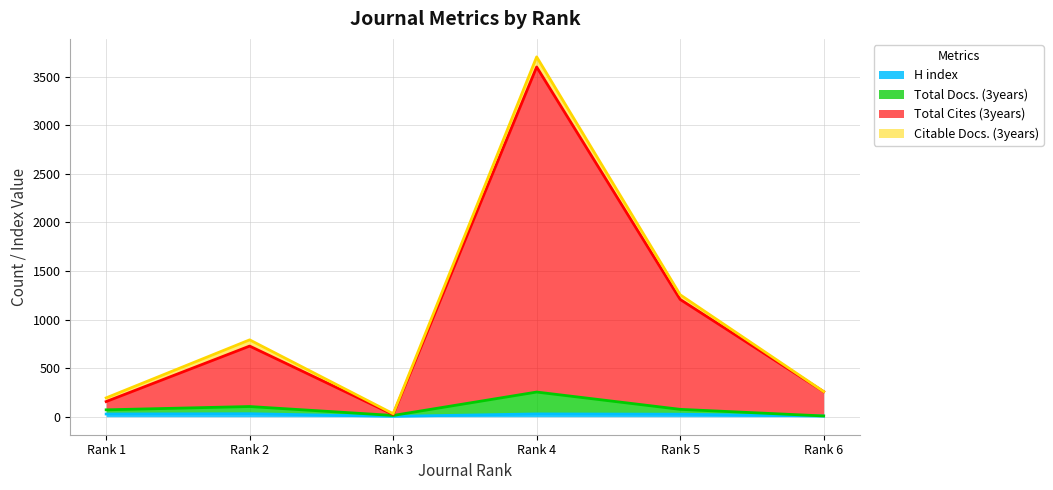

Which series has the widest spread of values?

Total Cites (3years)